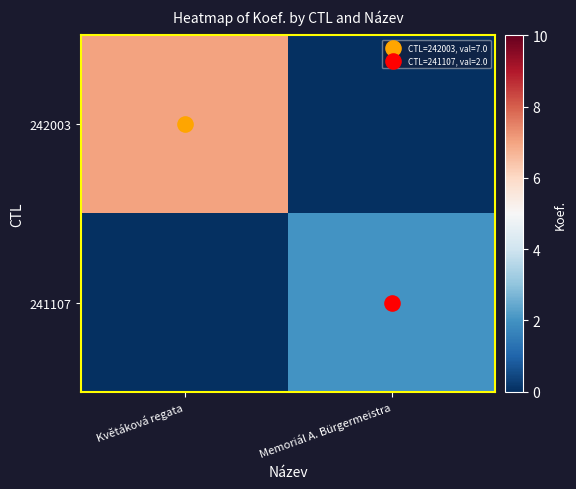

Which has a higher value, Memoriál A. Bürgermeistra or Květáková regata?

Květáková regata